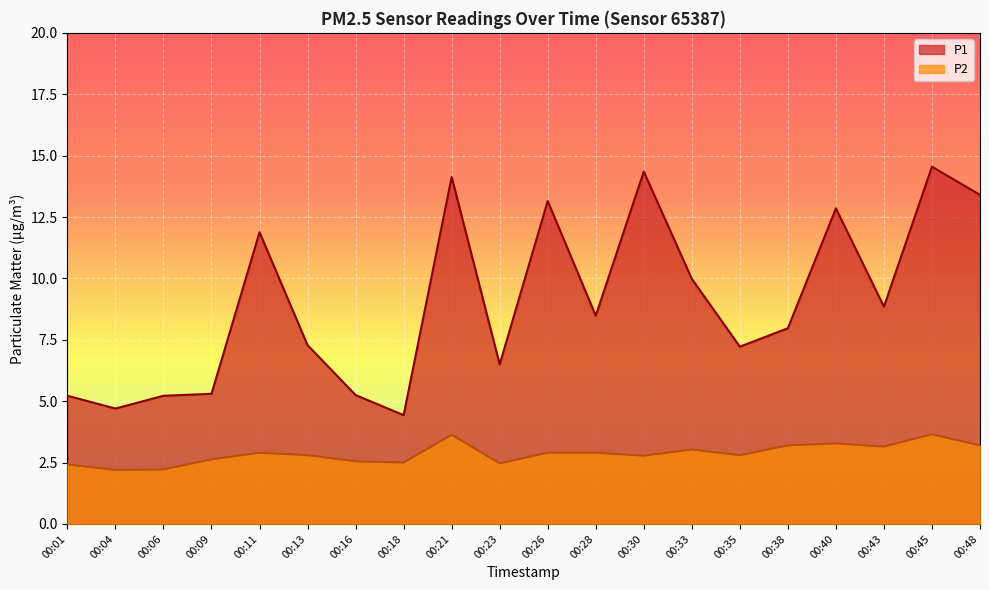

Reading left to right, list all the values displayed in this chart.

P1: 00:01=5.2	00:04=4.7	00:06=5.2	00:09=5.3	00:11=11.9	00:13=7.3	00:16=5.2	00:18=4.4	00:21=14.1	00:23=6.5	00:26=13.2	00:28=8.5	00:30=14.3	00:33=10.0	00:35=7.2	00:38=8.0	00:40=12.8	00:43=8.8	00:45=14.6	00:48=13.4
P2: 00:01=2.4	00:04=2.2	00:06=2.2	00:09=2.6	00:11=2.9	00:13=2.8	00:16=2.5	00:18=2.5	00:21=3.6	00:23=2.5	00:26=2.9	00:28=2.9	00:30=2.8	00:33=3.0	00:35=2.8	00:38=3.2	00:40=3.3	00:43=3.1	00:45=3.6	00:48=3.2